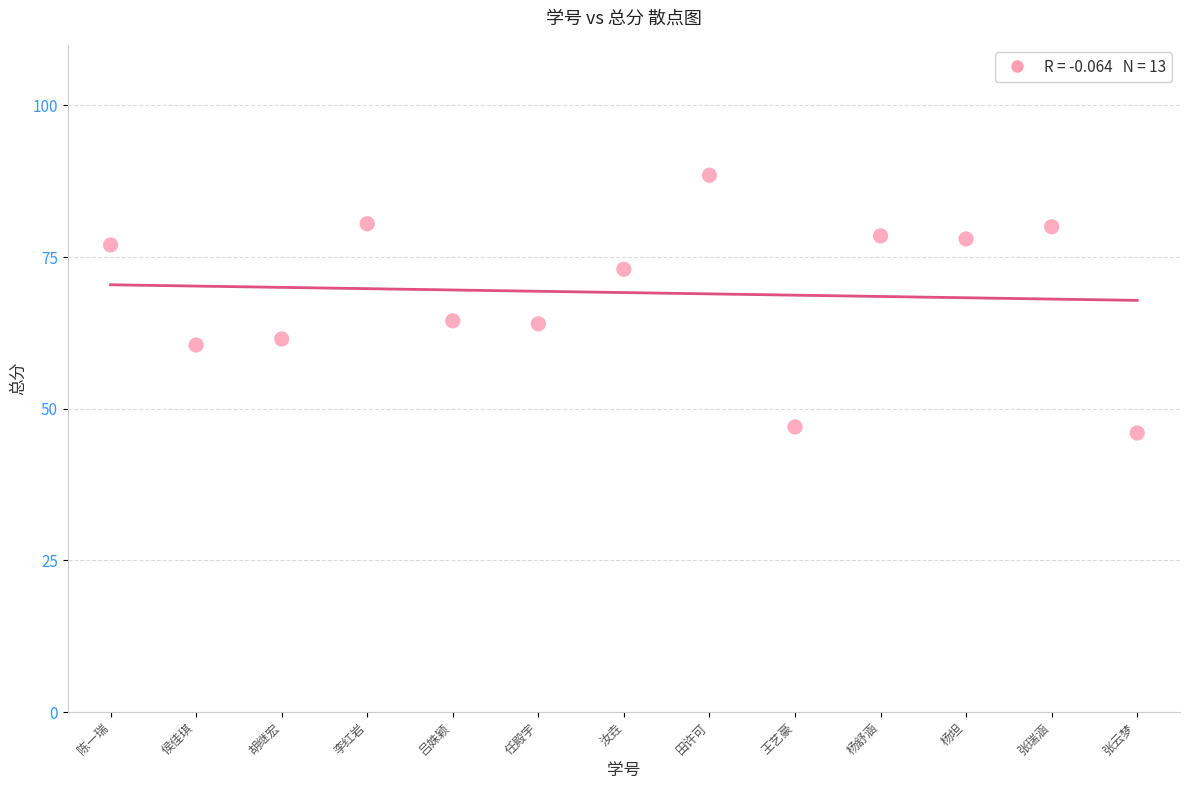

What is the range of Y values (max minus min)?

42.5